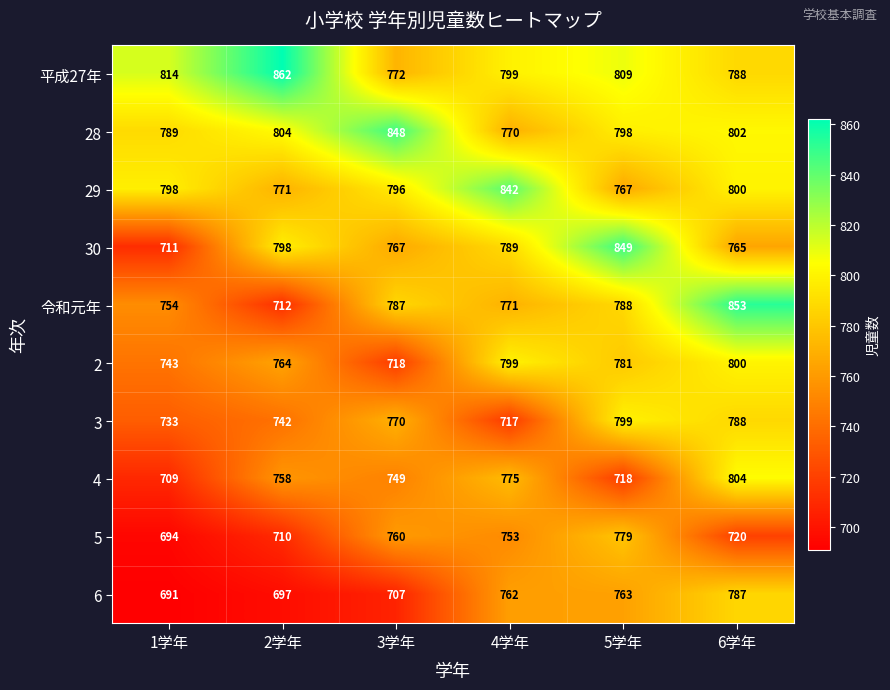

Between 3学年 and 5学年, which series saw the biggest shift?

30